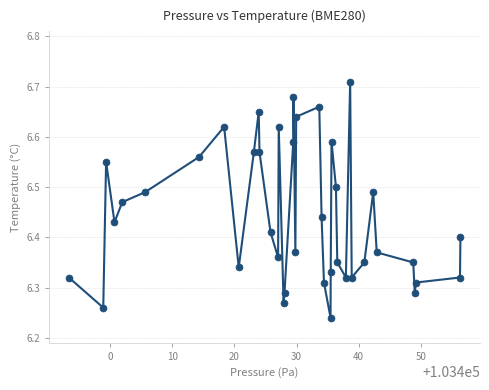

What is the range of Y values (max minus min)?

0.5